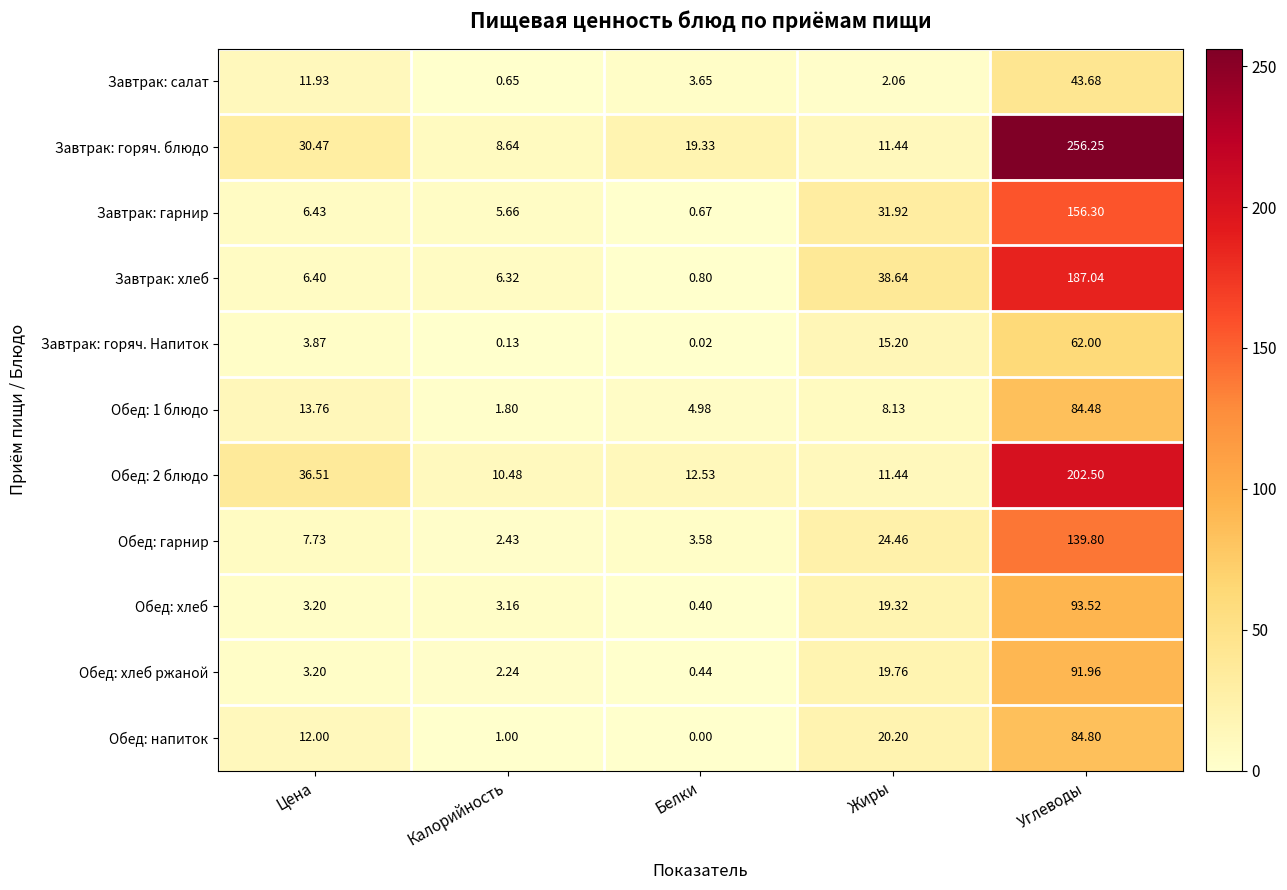

Is the value of Завтрак: горяч. блюдо at Жиры greater than the value of Обед: 1 блюдо at Белки?

Yes